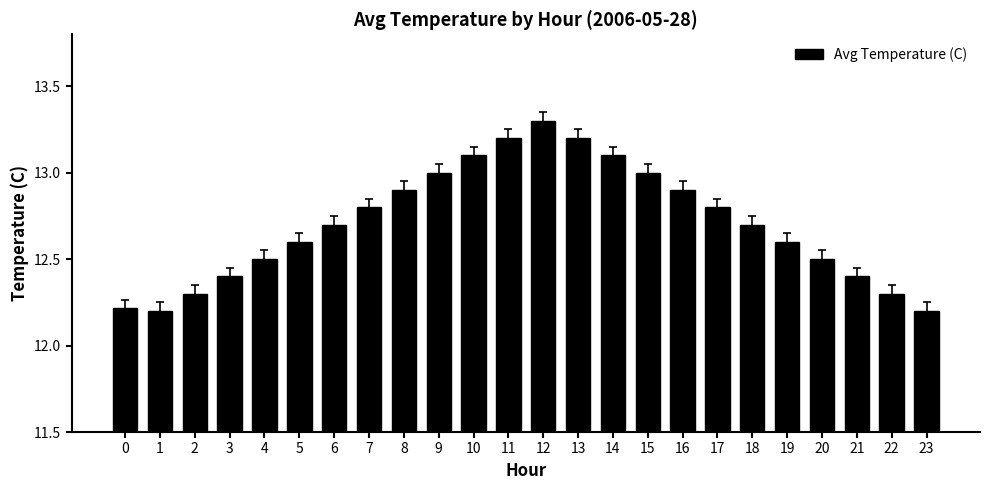

What is the value of the 10th bar from the left?

13.0